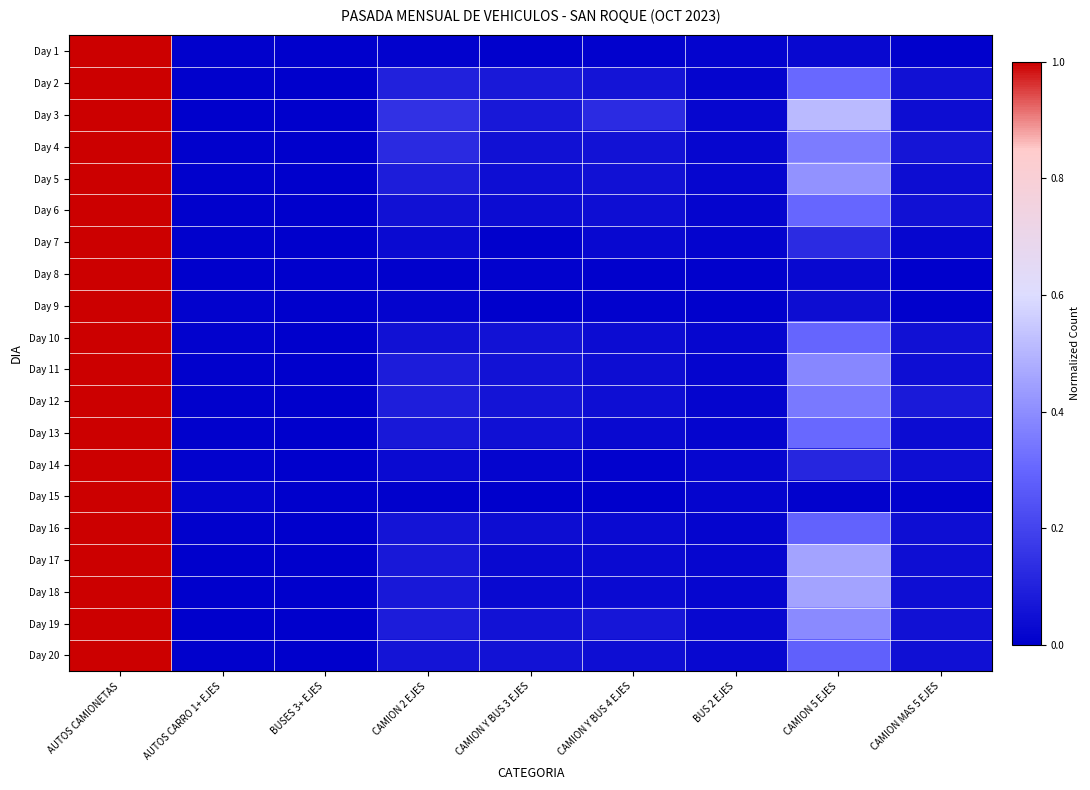

Count the number of data series in this chart.

20